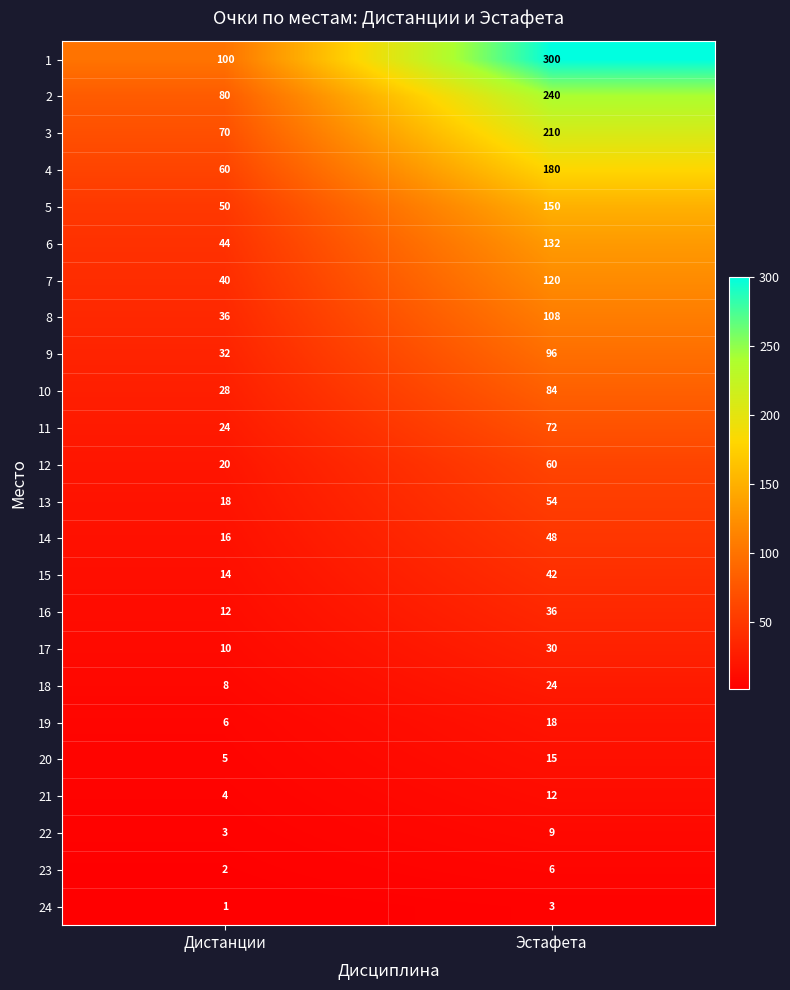

What value does the 12 series have at Дистанции, to the nearest 10?

20